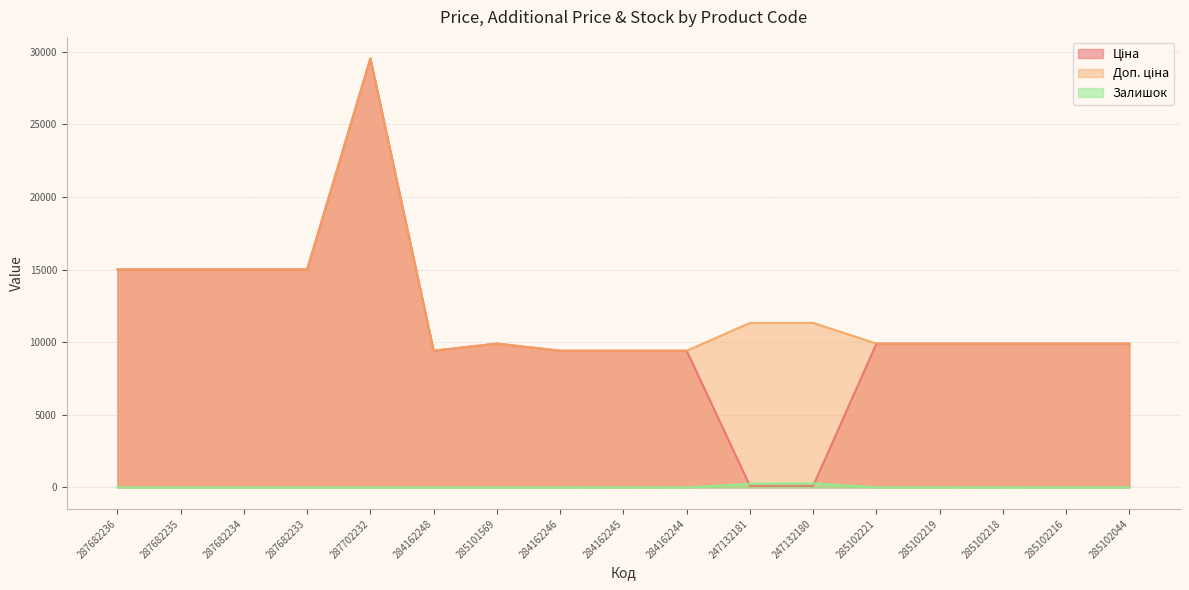

Is it true that Залишок equals 7.0 at 284162245?

True